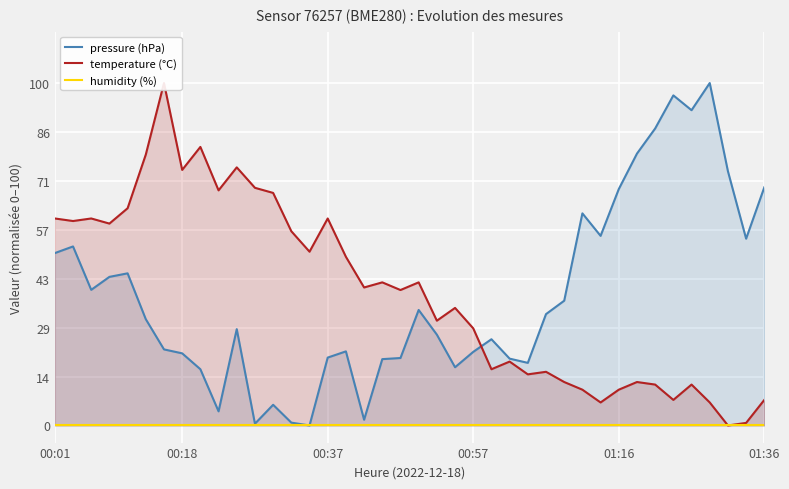

Which series has the largest total across all categories?

temperature (°C)